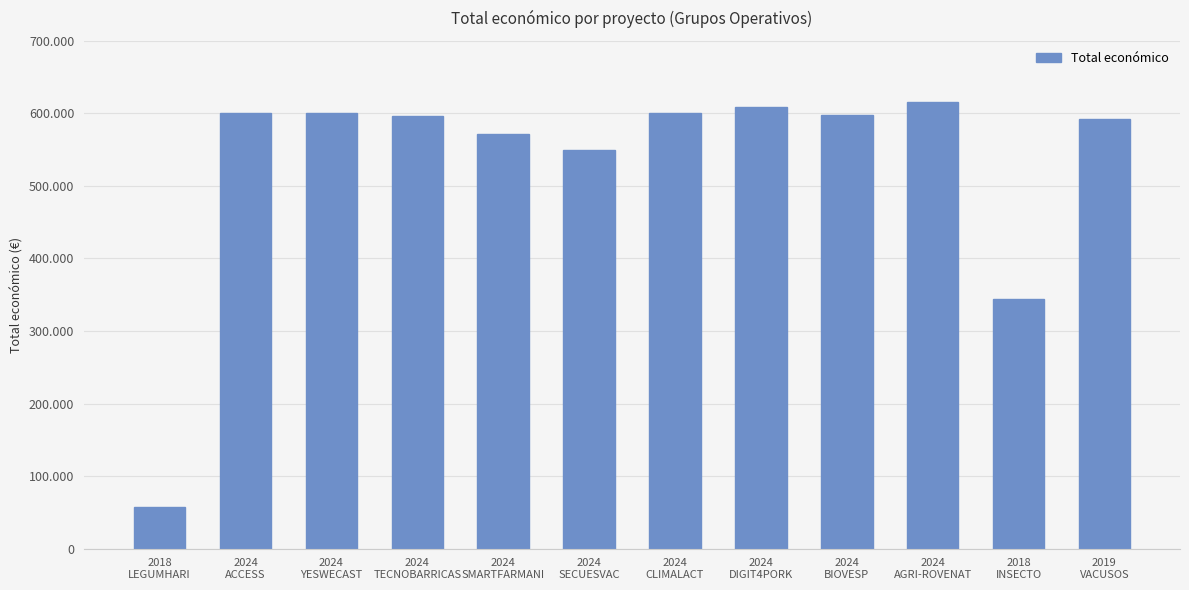

What is the average value?

527804